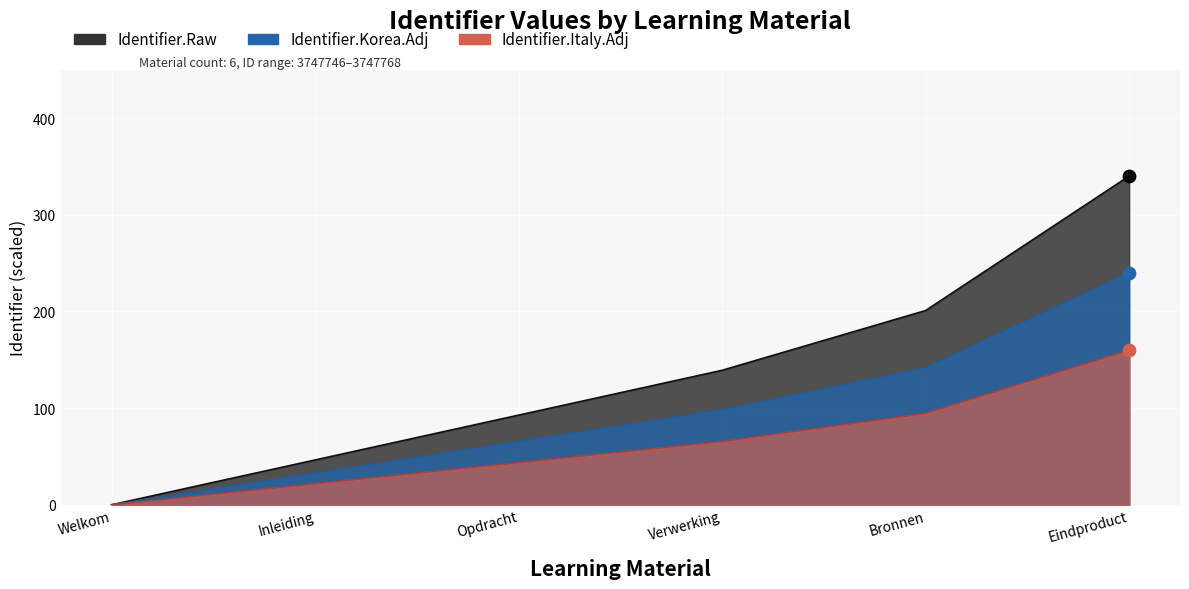

Approximately how many times larger is the value at Bronnen compared to Inleiding?

4.3